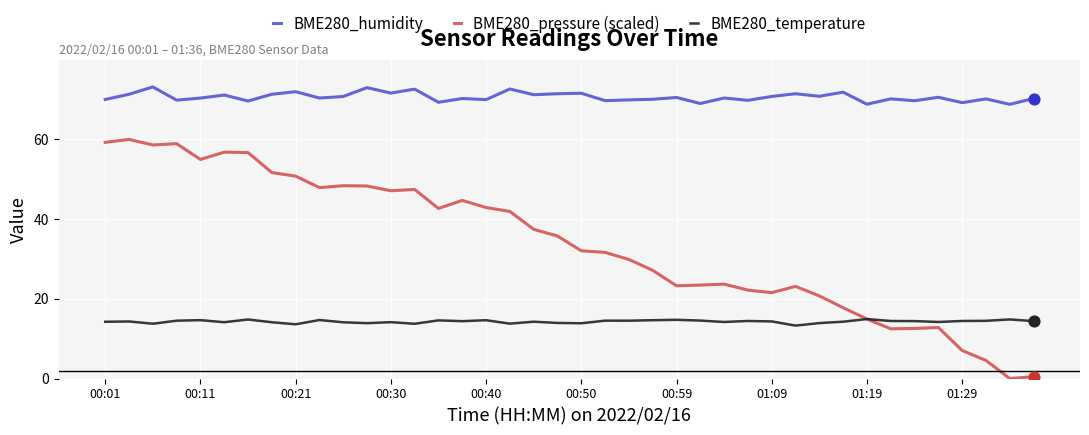

What is the lowest value of the BME280_humidity series?

68.8